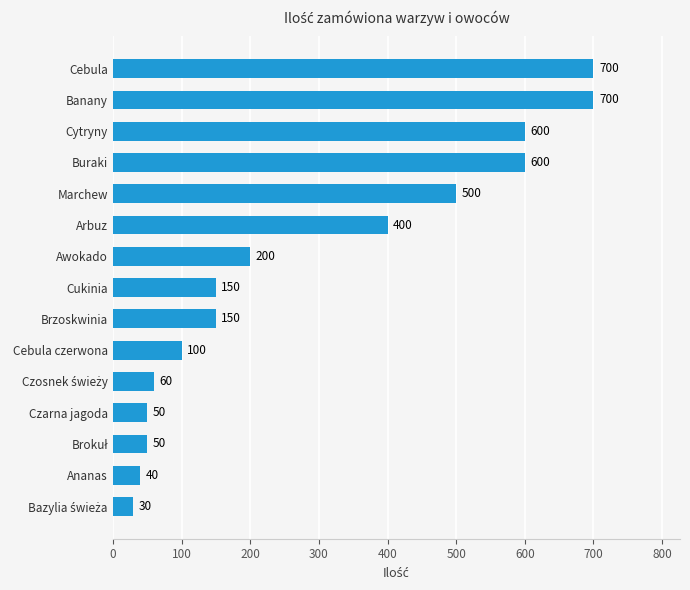

Is it true that the value at Cukinia is 60?

False